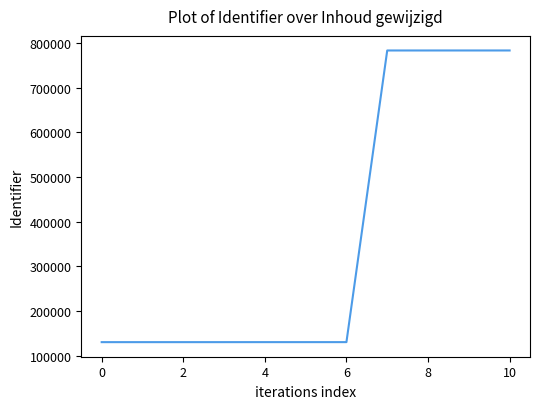

Count the number of data series in this chart.

1